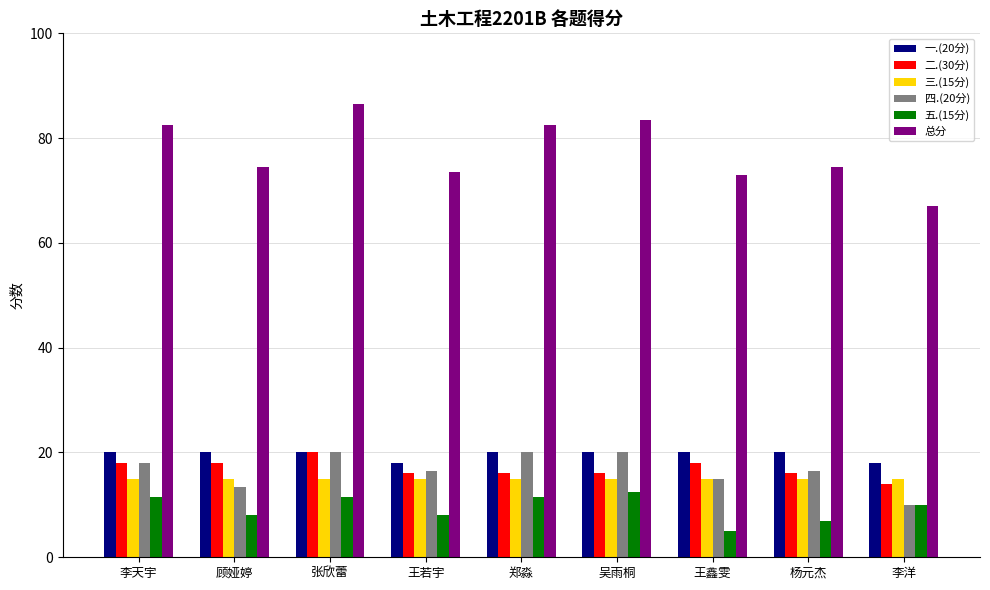

Is it true that 三.(15分) equals 7.1 at 郑淼?

False